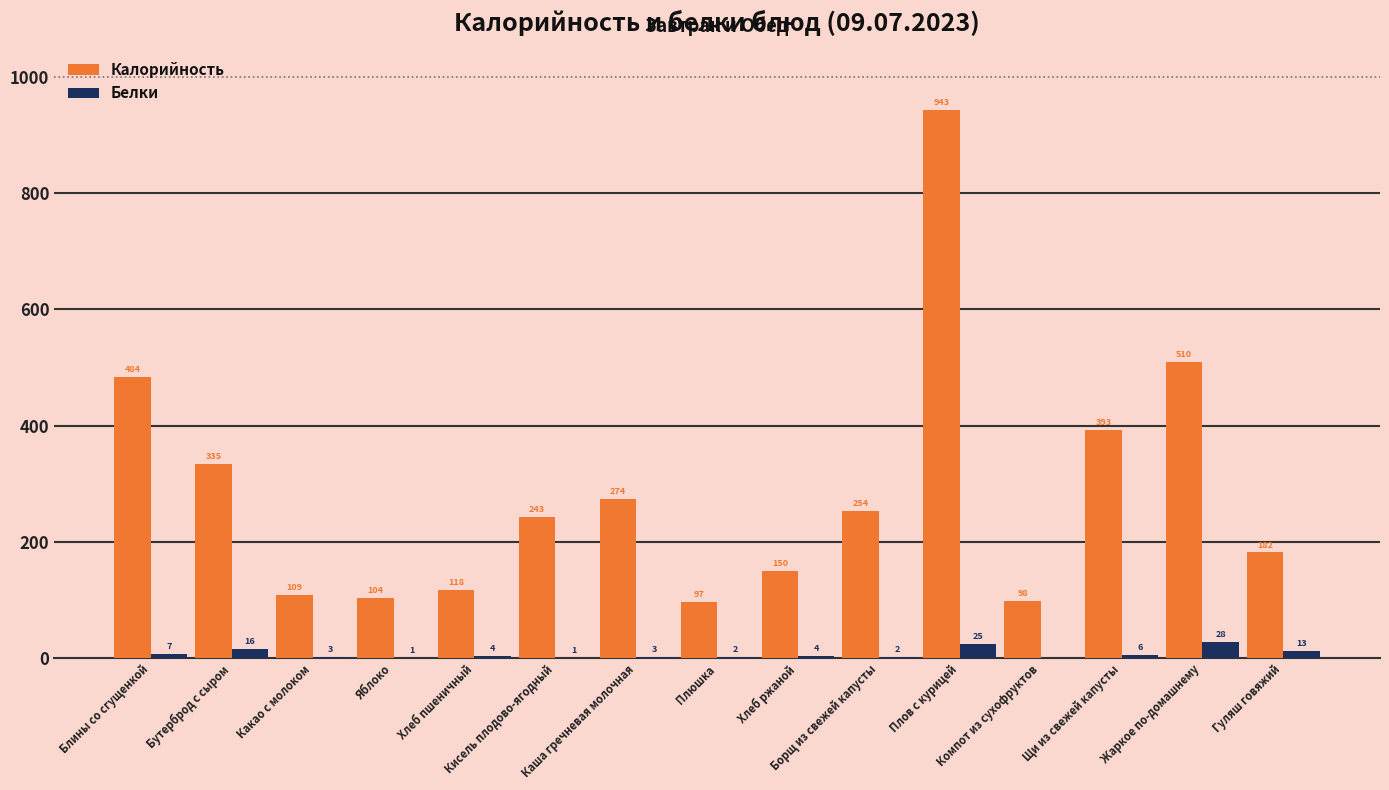

What is the spread (max minus min) of values at Блины со сгущенкой?

477